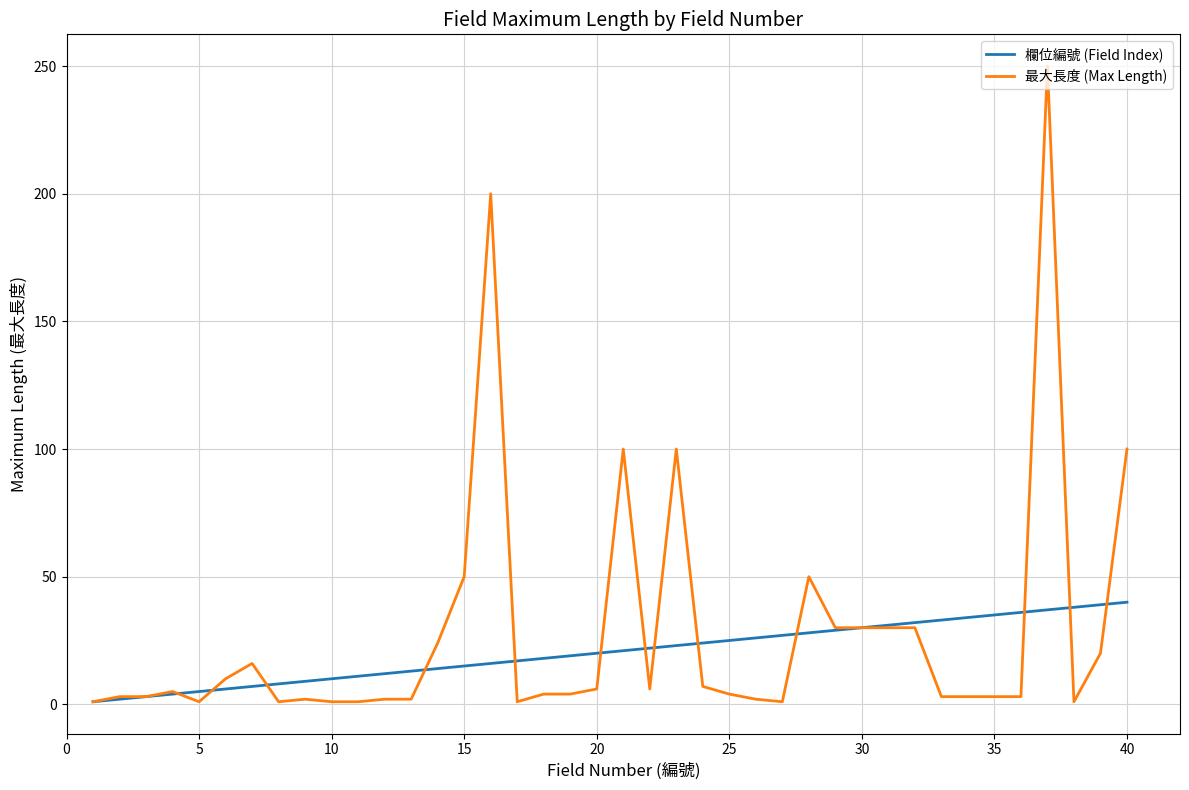

List the series in order of their peak value, lowest first.

欄位編號 (Field Index), 最大長度 (Max Length)